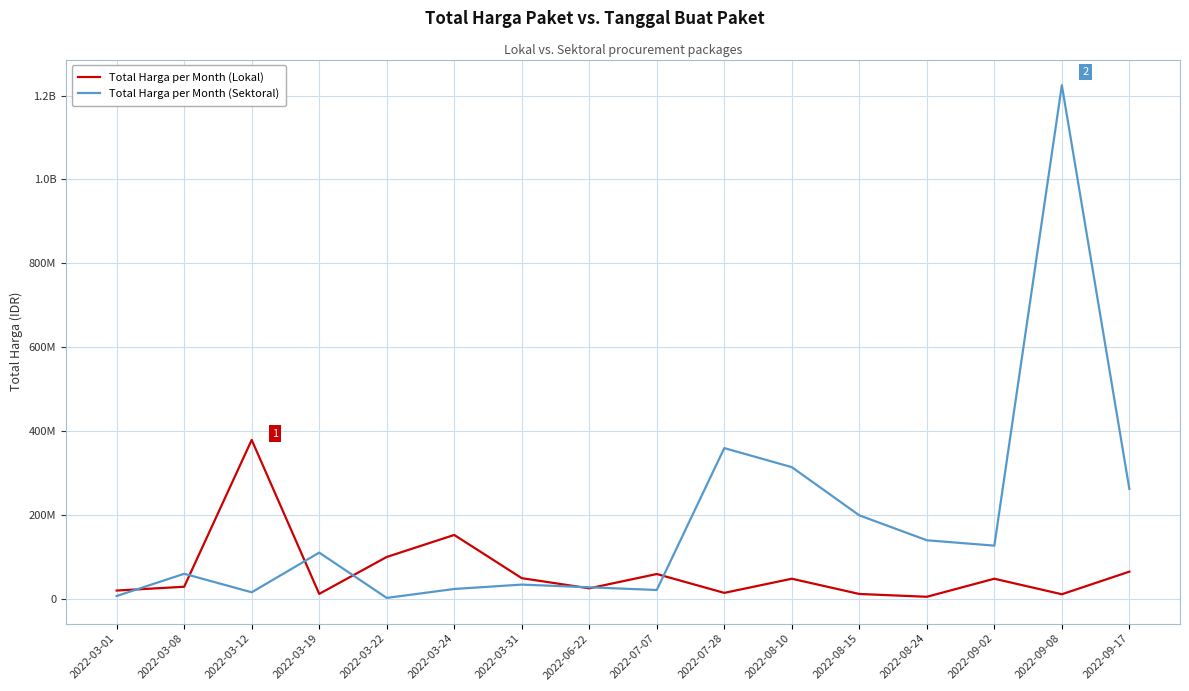

What is the label of the 14th point from the left?

2022-09-02